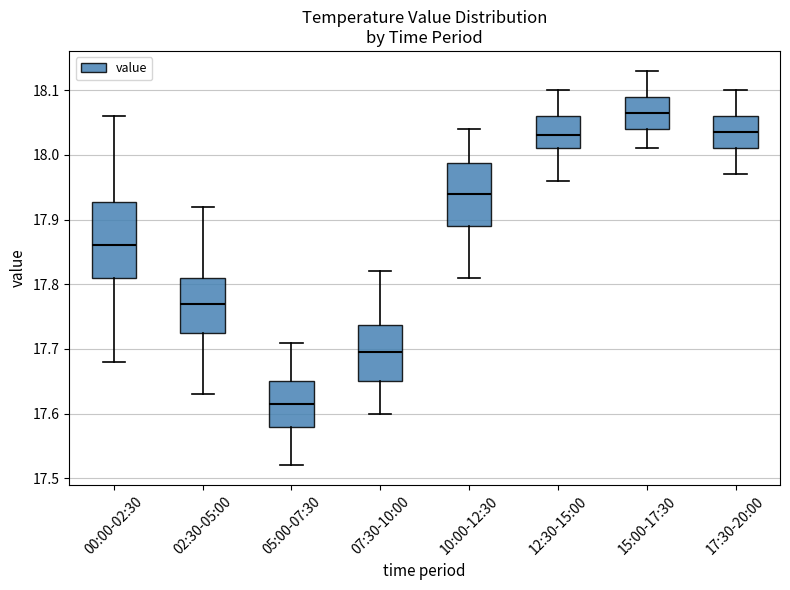

Reading left to right, transcribe this box plot: for each box, give where its median line is, the range the box spans, and where its two whiskers end, as read against the y-axis. The values are not printed on the chart, so give them approximately, as read against the axis.

00:00-02:30: median 17.86, box 17.81 to 17.93, whiskers 17.68 to 18.06
02:30-05:00: median 17.77, box 17.73 to 17.81, whiskers 17.63 to 17.92
05:00-07:30: median 17.62, box 17.58 to 17.65, whiskers 17.52 to 17.71
07:30-10:00: median 17.70, box 17.65 to 17.74, whiskers 17.60 to 17.82
10:00-12:30: median 17.94, box 17.89 to 17.99, whiskers 17.81 to 18.04
12:30-15:00: median 18.03, box 18.01 to 18.06, whiskers 17.96 to 18.10
15:00-17:30: median 18.07, box 18.04 to 18.09, whiskers 18.01 to 18.13
17:30-20:00: median 18.04, box 18.01 to 18.06, whiskers 17.97 to 18.10